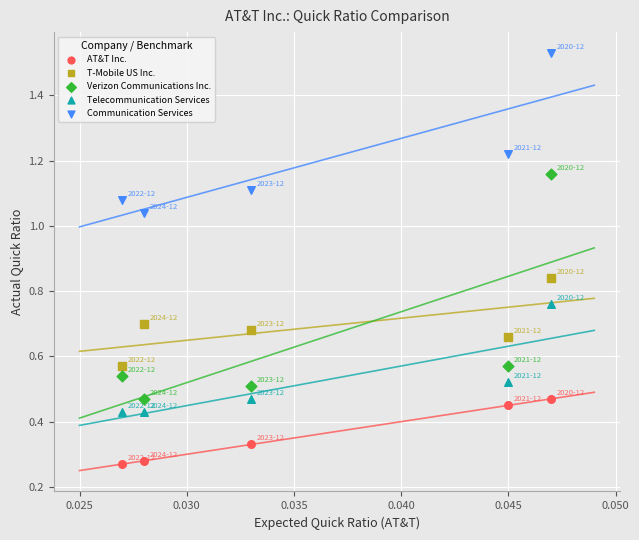

Which series reaches the minimum Y coordinate?

AT&T Inc.